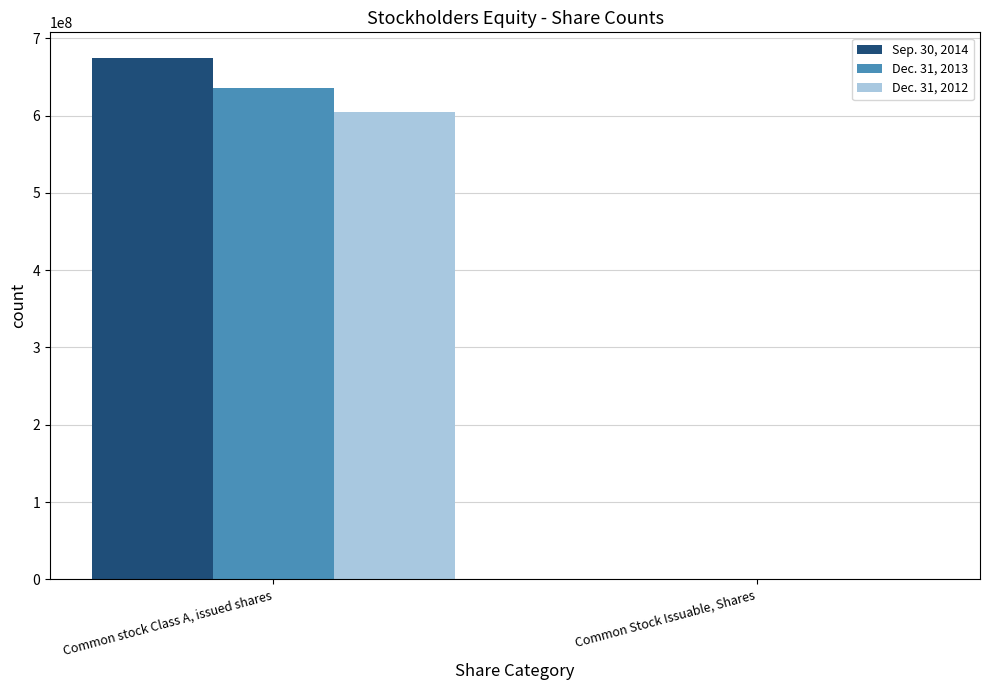

Which category has the highest value in the Dec. 31, 2013 series?

Common stock Class A, issued shares